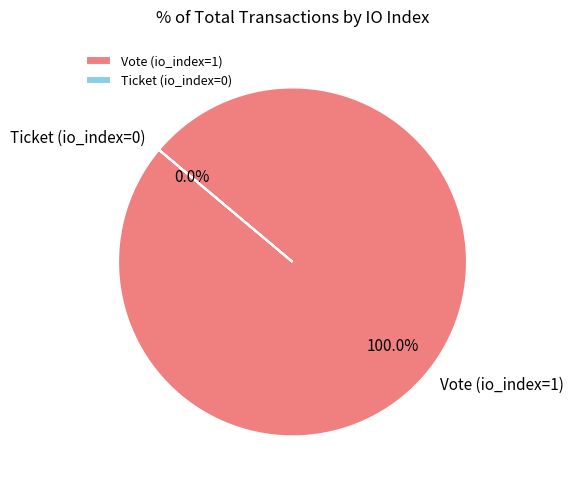

What is the largest slice in the pie chart?

Vote (io_index=1)